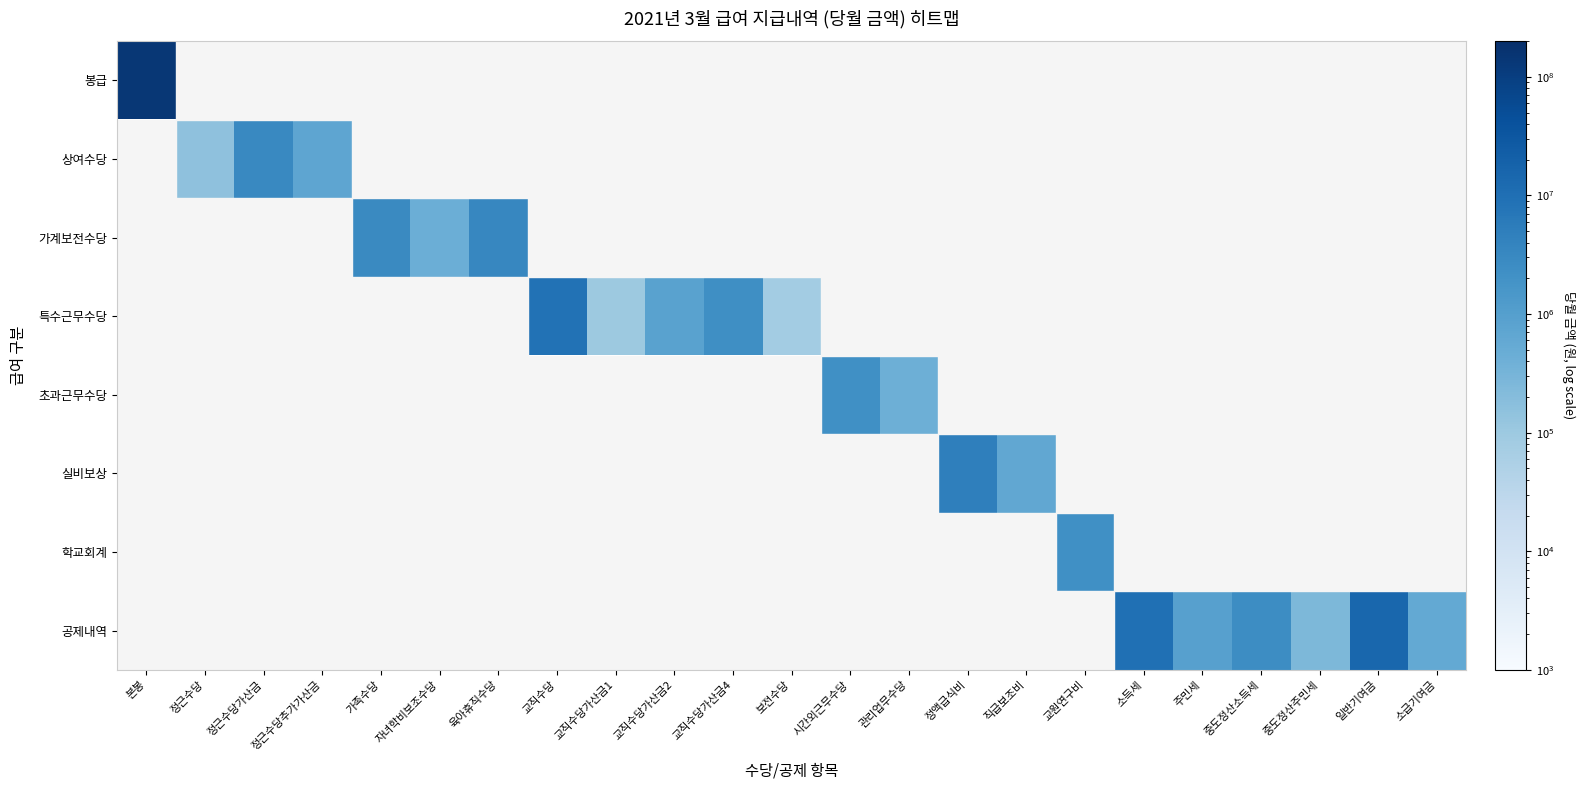

Reading left to right, transcribe all the data shown in this chart.

봉급: 본봉=143095020	정근수당=0	정근수당가산금=0	정근수당추가가산금=0	가족수당=0	자녀학비보조수당=0	육아휴직수당=0	교직수당=0	교직수당가산금1=0	교직수당가산금2=0	교직수당가산금4=0	보전수당=0	시간외근무수당=0	관리업무수당=0	정액급식비=0	직급보조비=0	교원연구비=0	소득세=0	주민세=0	중도정산소득세=0	중도정산주민세=0	일반기여금=0	소급기여금=0
상여수당: 본봉=0	정근수당=152460	정근수당가산금=3100000	정근수당추가가산금=700000	가족수당=0	자녀학비보조수당=0	육아휴직수당=0	교직수당=0	교직수당가산금1=0	교직수당가산금2=0	교직수당가산금4=0	보전수당=0	시간외근무수당=0	관리업무수당=0	정액급식비=0	직급보조비=0	교원연구비=0	소득세=0	주민세=0	중도정산소득세=0	중도정산주민세=0	일반기여금=0	소급기여금=0
가계보전수당: 본봉=0	정근수당=0	정근수당가산금=0	정근수당추가가산금=0	가족수당=2900000	자녀학비보조수당=427110	육아휴직수당=3404740	교직수당=0	교직수당가산금1=0	교직수당가산금2=0	교직수당가산금4=0	보전수당=0	시간외근무수당=0	관리업무수당=0	정액급식비=0	직급보조비=0	교원연구비=0	소득세=0	주민세=0	중도정산소득세=0	중도정산주민세=0	일반기여금=0	소급기여금=0
특수근무수당: 본봉=0	정근수당=0	정근수당가산금=0	정근수당추가가산금=0	가족수당=0	자녀학비보조수당=0	육아휴직수당=0	교직수당=8991940	교직수당가산금1=100000	교직수당가산금2=840000	교직수당가산금4=2340000	보전수당=80000	시간외근무수당=0	관리업무수당=0	정액급식비=0	직급보조비=0	교원연구비=0	소득세=0	주민세=0	중도정산소득세=0	중도정산주민세=0	일반기여금=0	소급기여금=0
초과근무수당: 본봉=0	정근수당=0	정근수당가산금=0	정근수당추가가산금=0	가족수당=0	자녀학비보조수당=0	육아휴직수당=0	교직수당=0	교직수당가산금1=0	교직수당가산금2=0	교직수당가산금4=0	보전수당=0	시간외근무수당=2191770	관리업무수당=412120	정액급식비=0	직급보조비=0	교원연구비=0	소득세=0	주민세=0	중도정산소득세=0	중도정산주민세=0	일반기여금=0	소급기여금=0
실비보상: 본봉=0	정근수당=0	정근수당가산금=0	정근수당추가가산금=0	가족수당=0	자녀학비보조수당=0	육아휴직수당=0	교직수당=0	교직수당가산금1=0	교직수당가산금2=0	교직수당가산금4=0	보전수당=0	시간외근무수당=0	관리업무수당=0	정액급식비=4675810	직급보조비=650000	교원연구비=0	소득세=0	주민세=0	중도정산소득세=0	중도정산주민세=0	일반기여금=0	소급기여금=0
학교회계: 본봉=0	정근수당=0	정근수당가산금=0	정근수당추가가산금=0	가족수당=0	자녀학비보조수당=0	육아휴직수당=0	교직수당=0	교직수당가산금1=0	교직수당가산금2=0	교직수당가산금4=0	보전수당=0	시간외근무수당=0	관리업무수당=0	정액급식비=0	직급보조비=0	교원연구비=2200000	소득세=0	주민세=0	중도정산소득세=0	중도정산주민세=0	일반기여금=0	소급기여금=0
공제내역: 본봉=0	정근수당=0	정근수당가산금=0	정근수당추가가산금=0	가족수당=0	자녀학비보조수당=0	육아휴직수당=0	교직수당=0	교직수당가산금1=0	교직수당가산금2=0	교직수당가산금4=0	보전수당=0	시간외근무수당=0	관리업무수당=0	정액급식비=0	직급보조비=0	교원연구비=0	소득세=9489670	주민세=948800	중도정산소득세=2600000	중도정산주민세=260000	일반기여금=15107470	소급기여금=576230